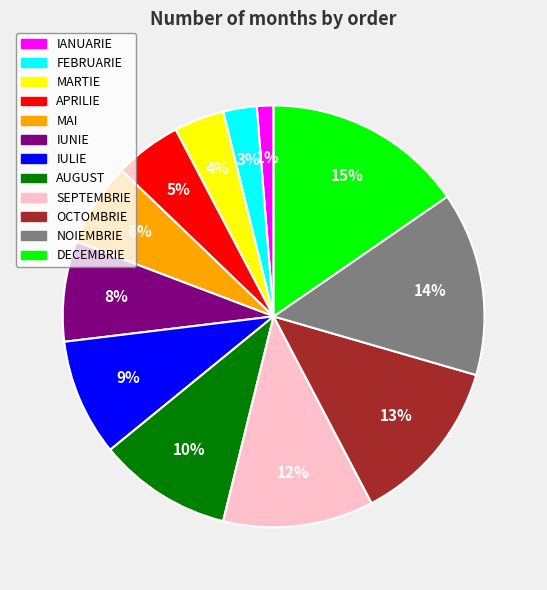

What is the largest slice in the pie chart?

DECEMBRIE